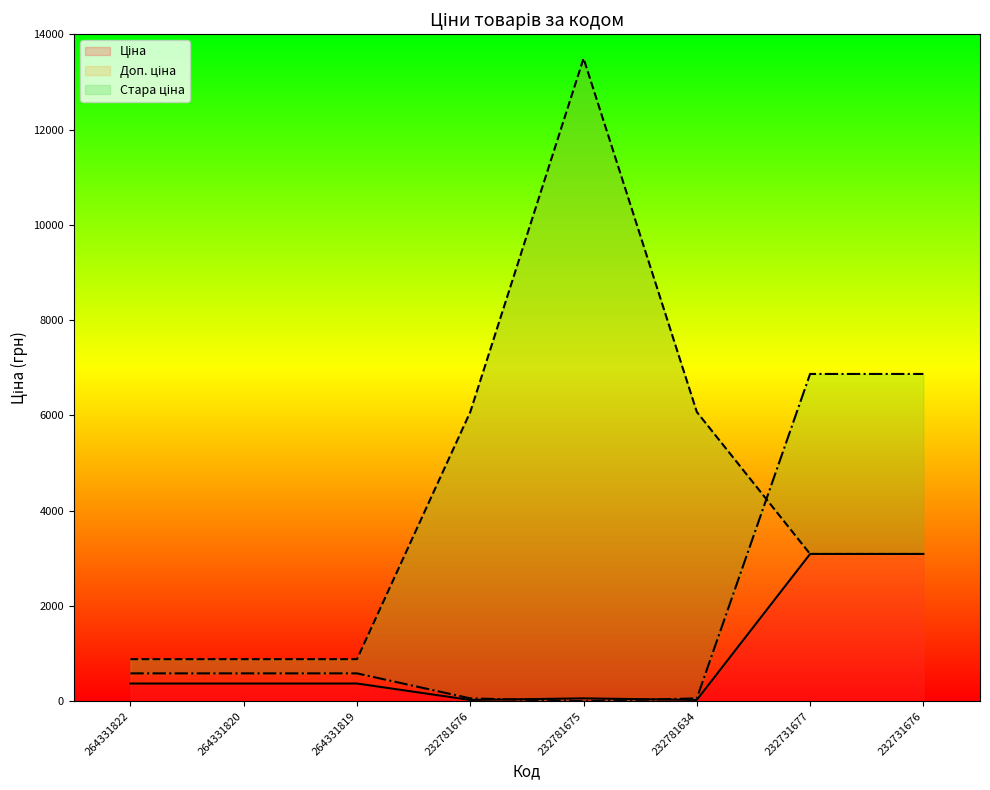

True or false: Стара ціна has a value of 0.0 at 232781675.

True